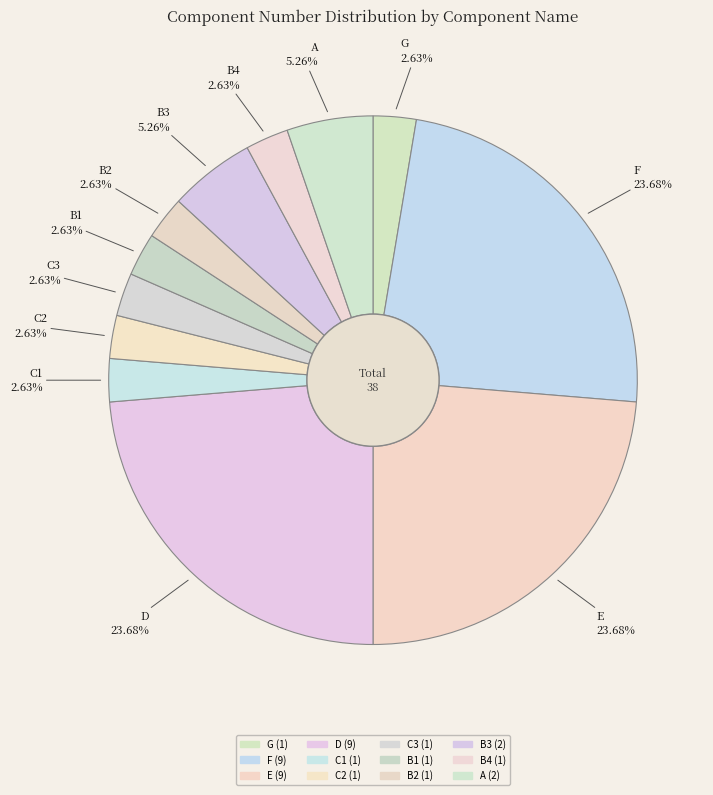

Which category has the smallest portion of the pie?

G